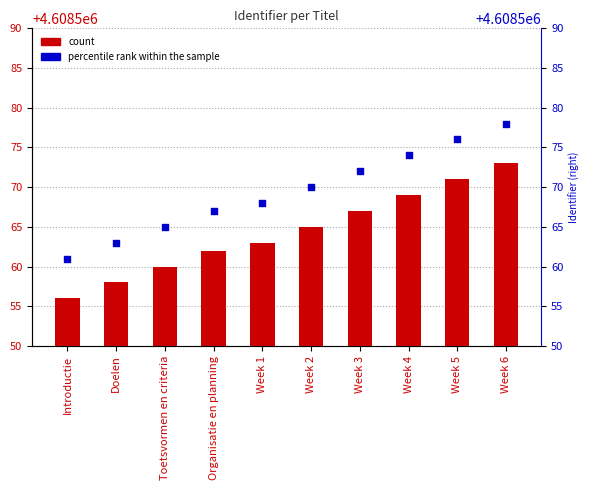

At which category is the sum across all series the highest?

Week 6